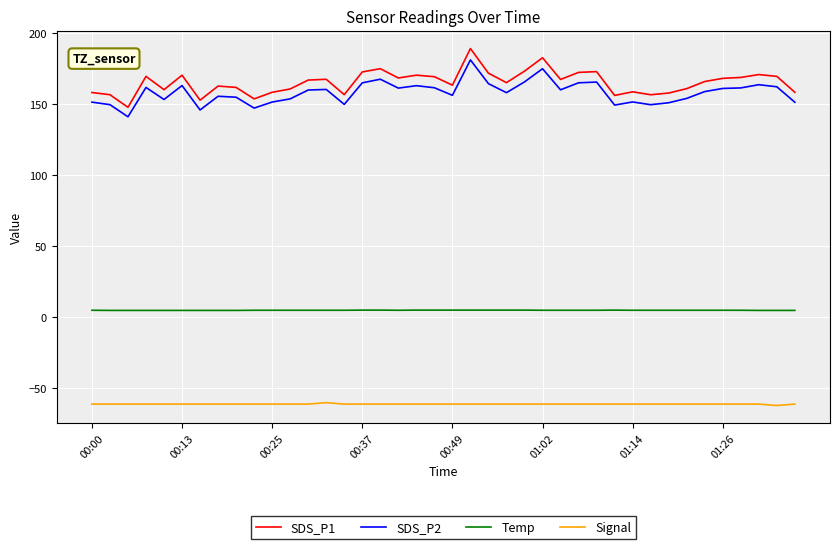

What is the difference between the maximum and minimum values in the SDS_P2 series?

40.0